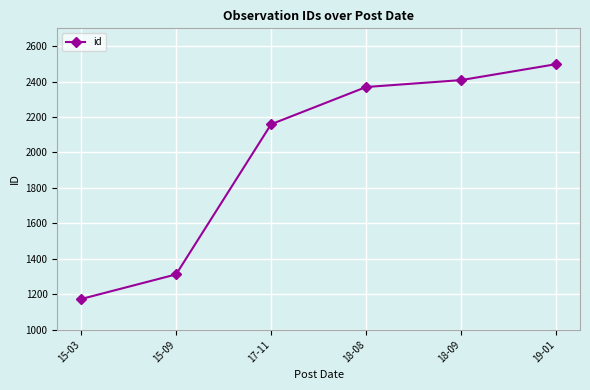

The value at 18-08 is 3793. True or false?

False